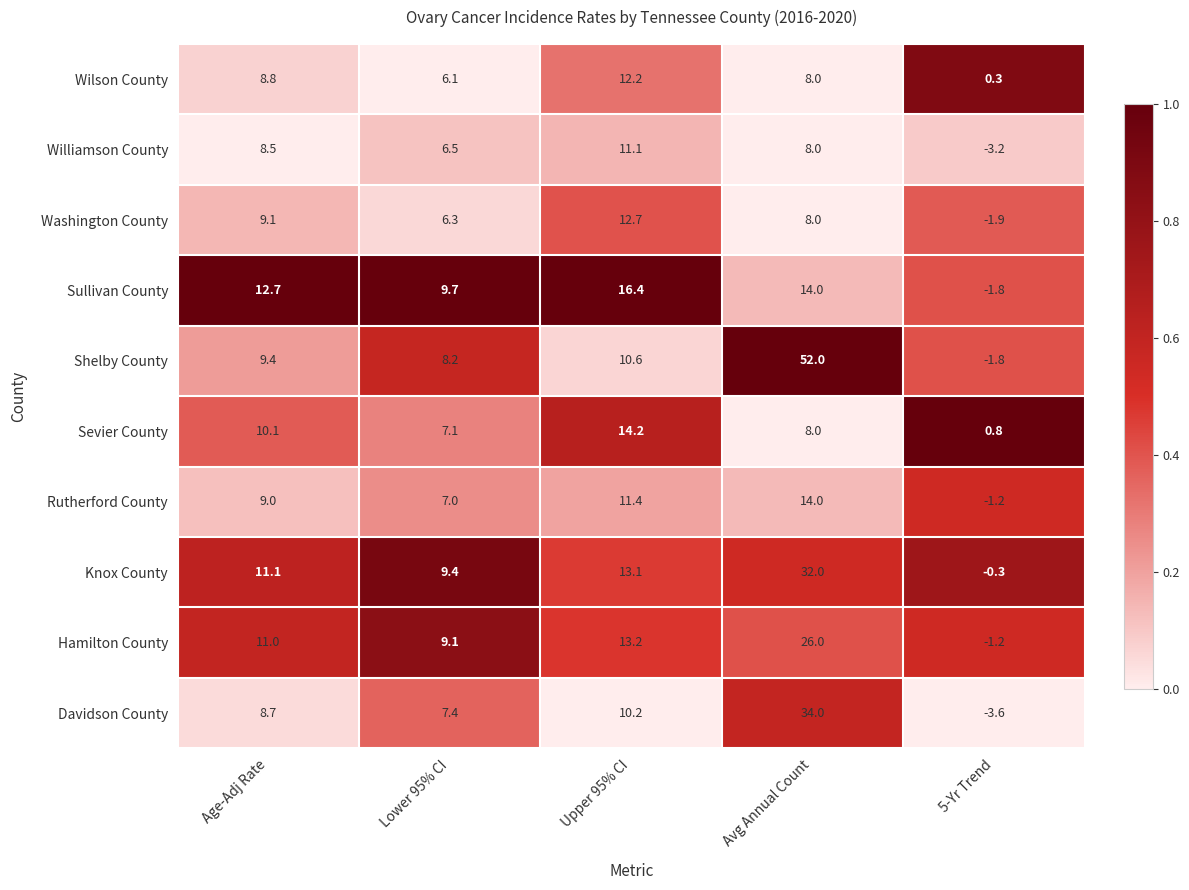

What is the approximate value of Davidson County at Age-Adj Rate?

8.7